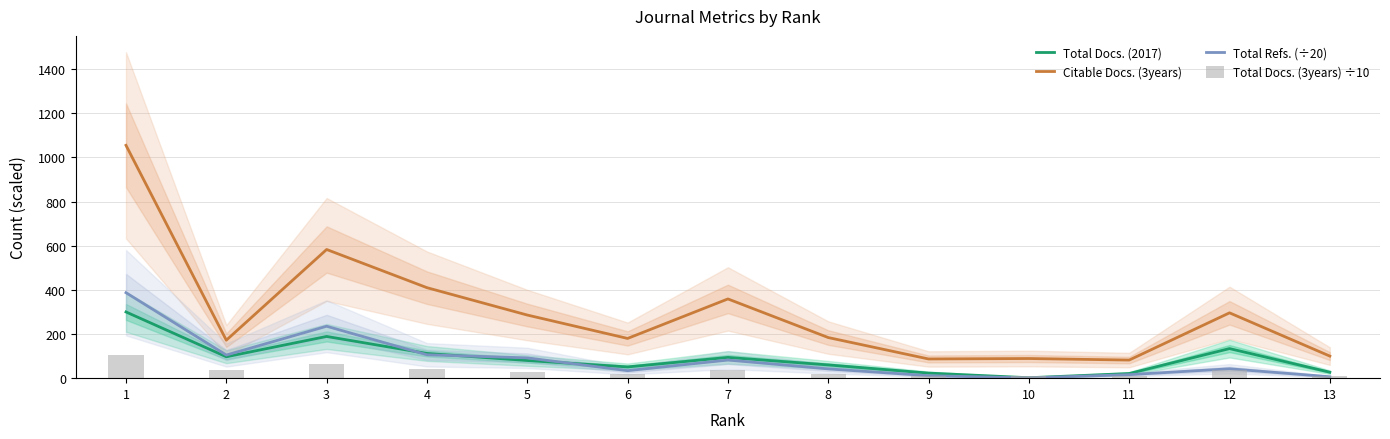

What is the average value of the Total Docs. (3years) ÷10 series?

33.2